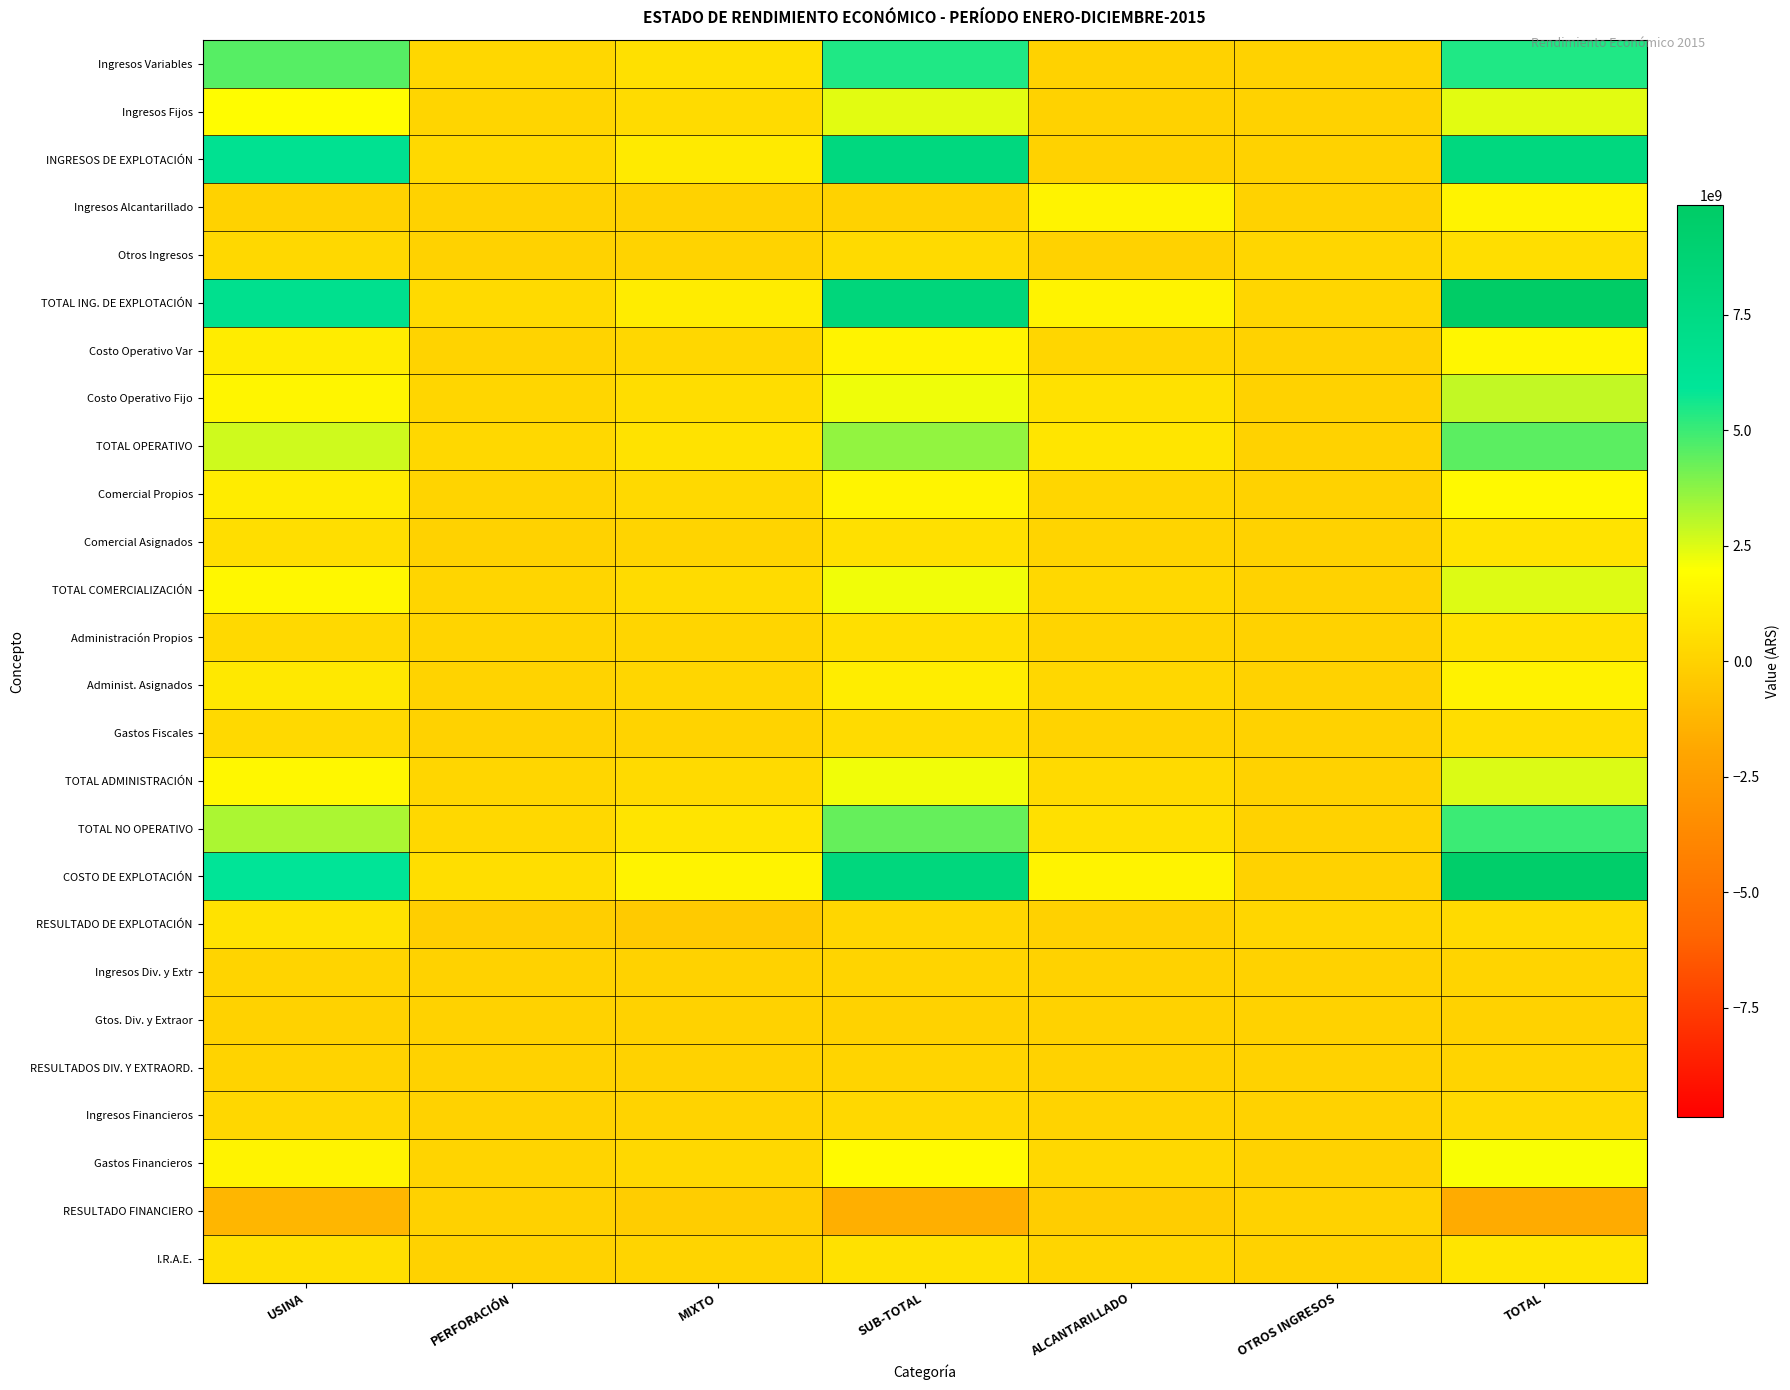

Which category has the highest value across all series?

TOTAL